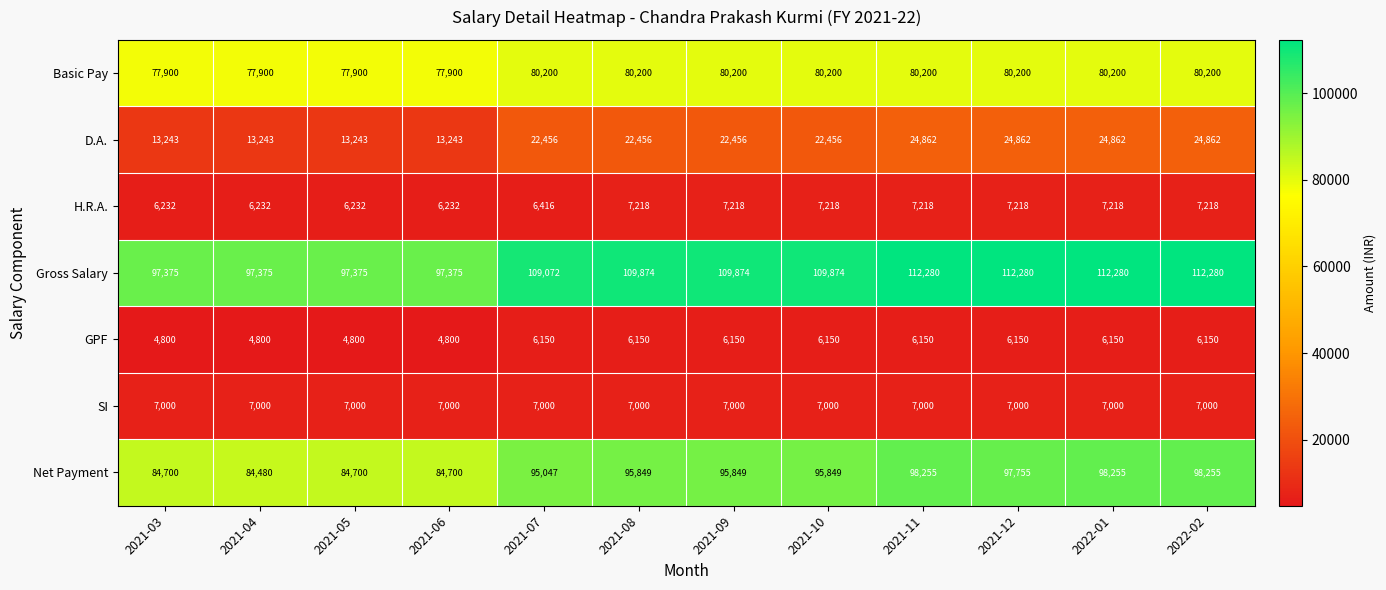

The D.A. series shows 3811 at 2021-06. True or false?

False